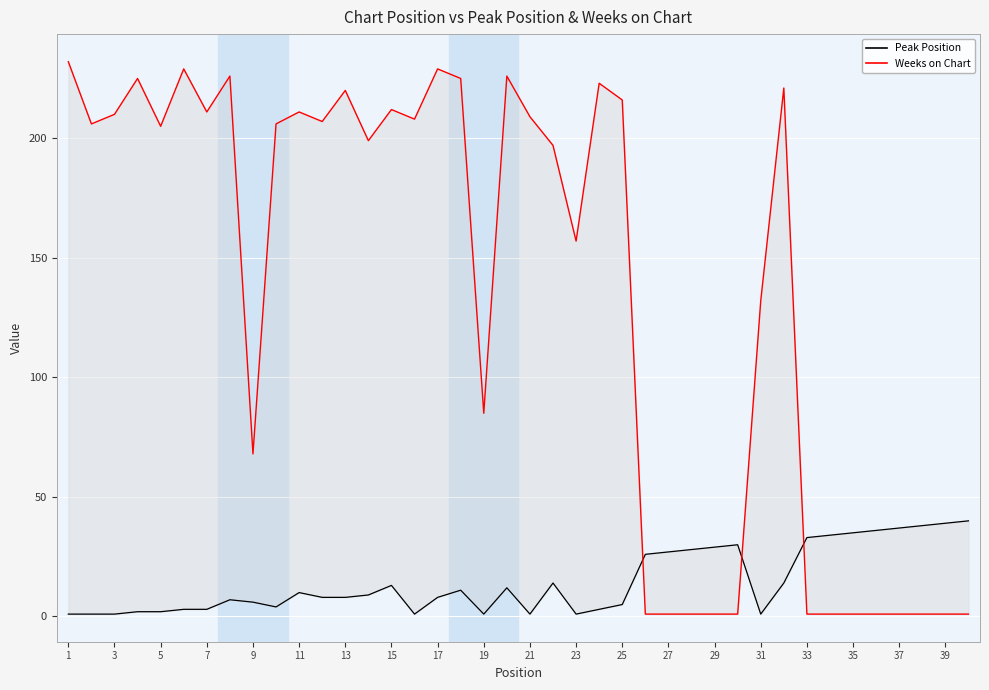

Which series ends up on top after the final intersection of Weeks on Chart and Peak Position?

Peak Position